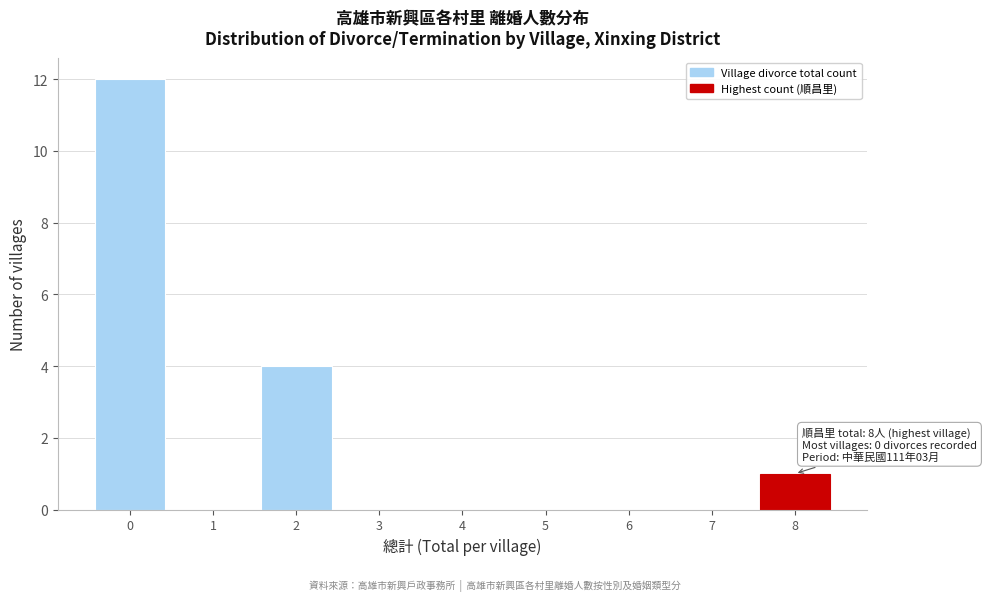

Reading left to right, transcribe all the data shown in this chart.

0=12	1=0	2=4	3=0	4=0	5=0	6=0	7=0	8=1